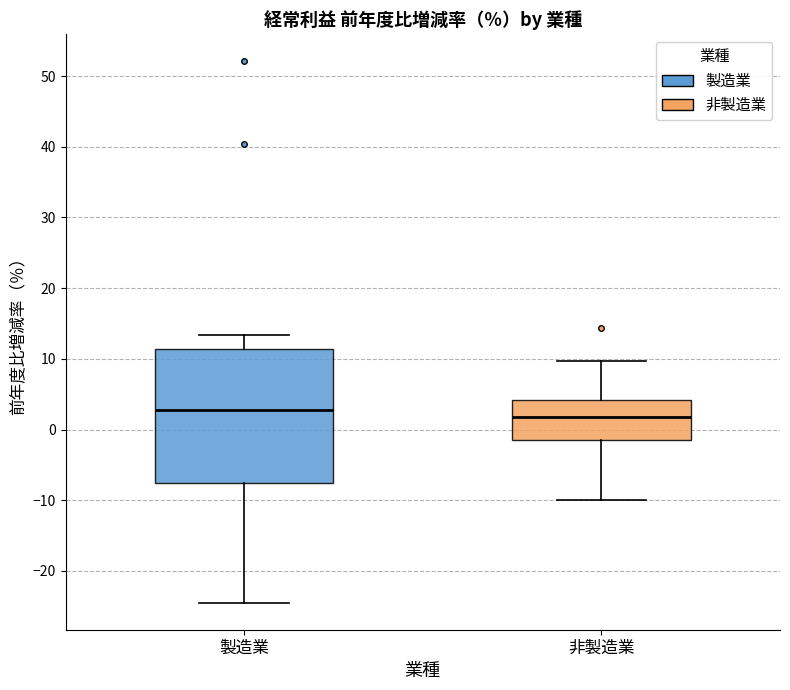

Reading left to right, transcribe this box plot: for each box, give where its median line is, the range the box spans, and where its two whiskers end, as read against the y-axis. The values are not printed on the chart, so give them approximately, as read against the axis.

製造業: median 3, box -8 to 11, whiskers -24 to 13
非製造業: median 2, box -1 to 4, whiskers -10 to 10